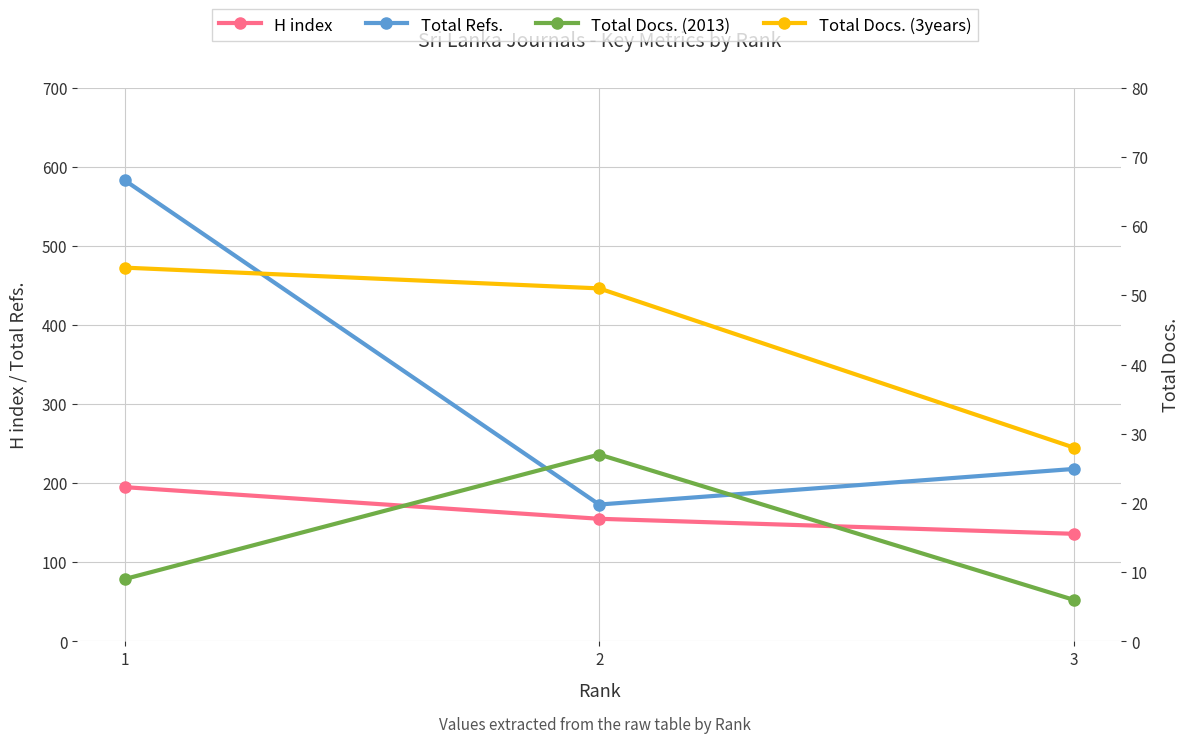

At which category does the chart reach its minimum across all series?

3